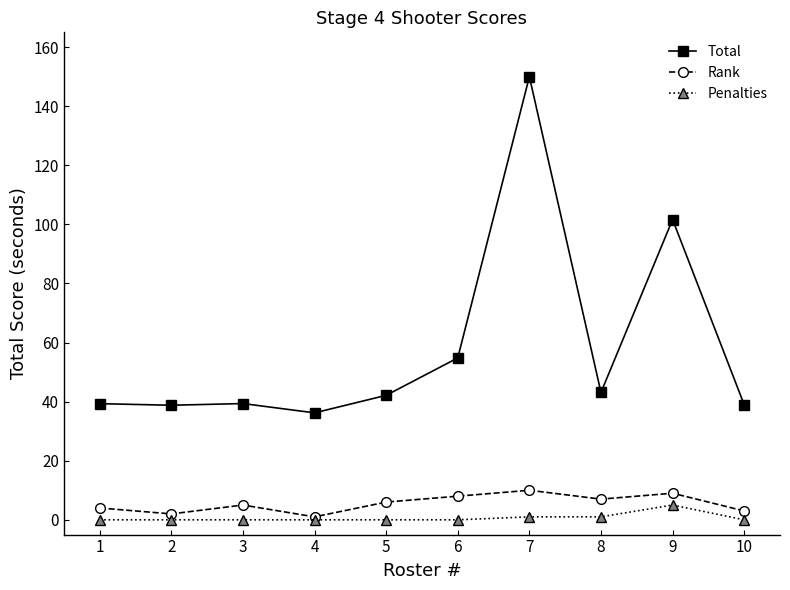

Which label corresponds to the largest value in the chart?

7